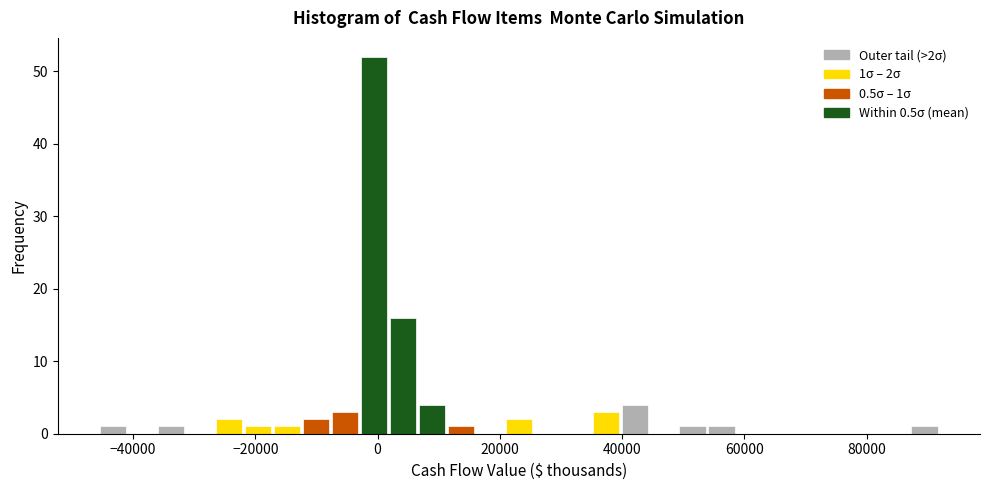

Around what value on the x-axis is the tallest bar? Give the approximate position of its centre, as read against the axis.

0